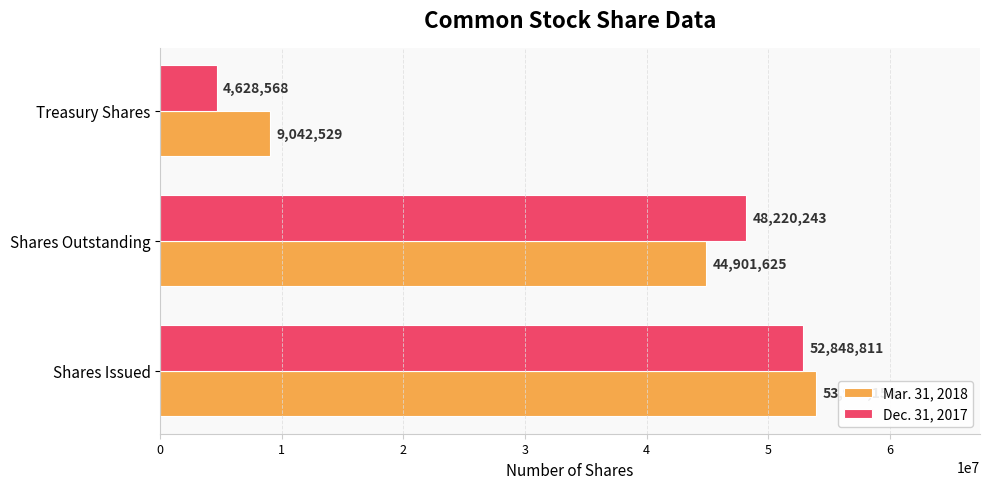

Is it true that Dec. 31, 2017 equals 8151872 at Treasury Shares?

False